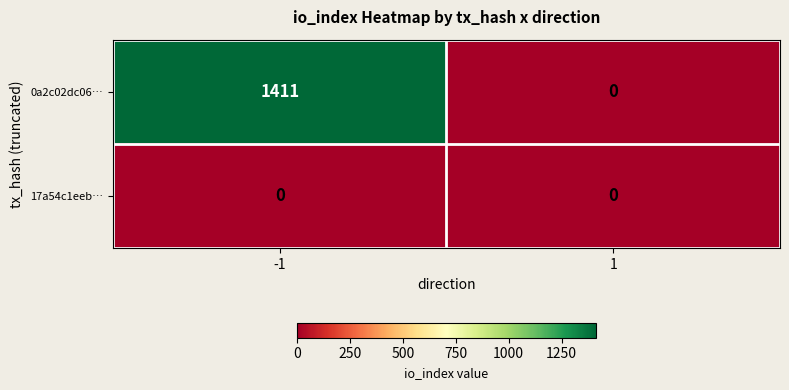

What is the sum of all 0a2c02dc06… values?

1411